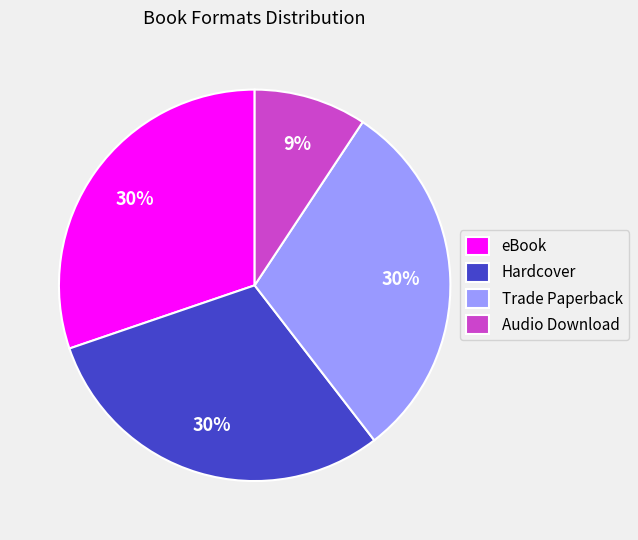

Count the number of slices in the pie.

4